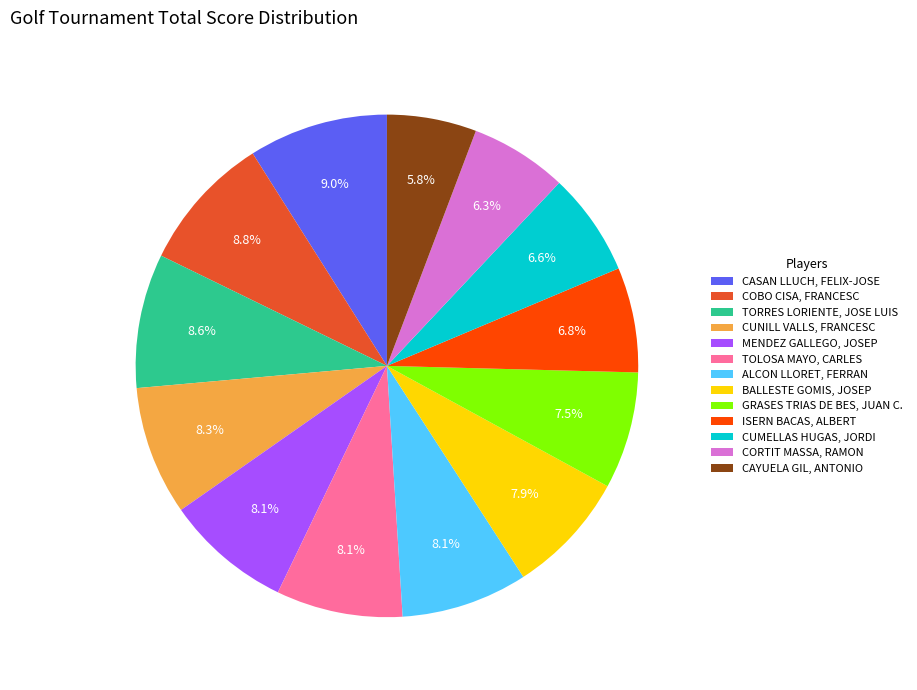

How many segments does this pie chart have?

13